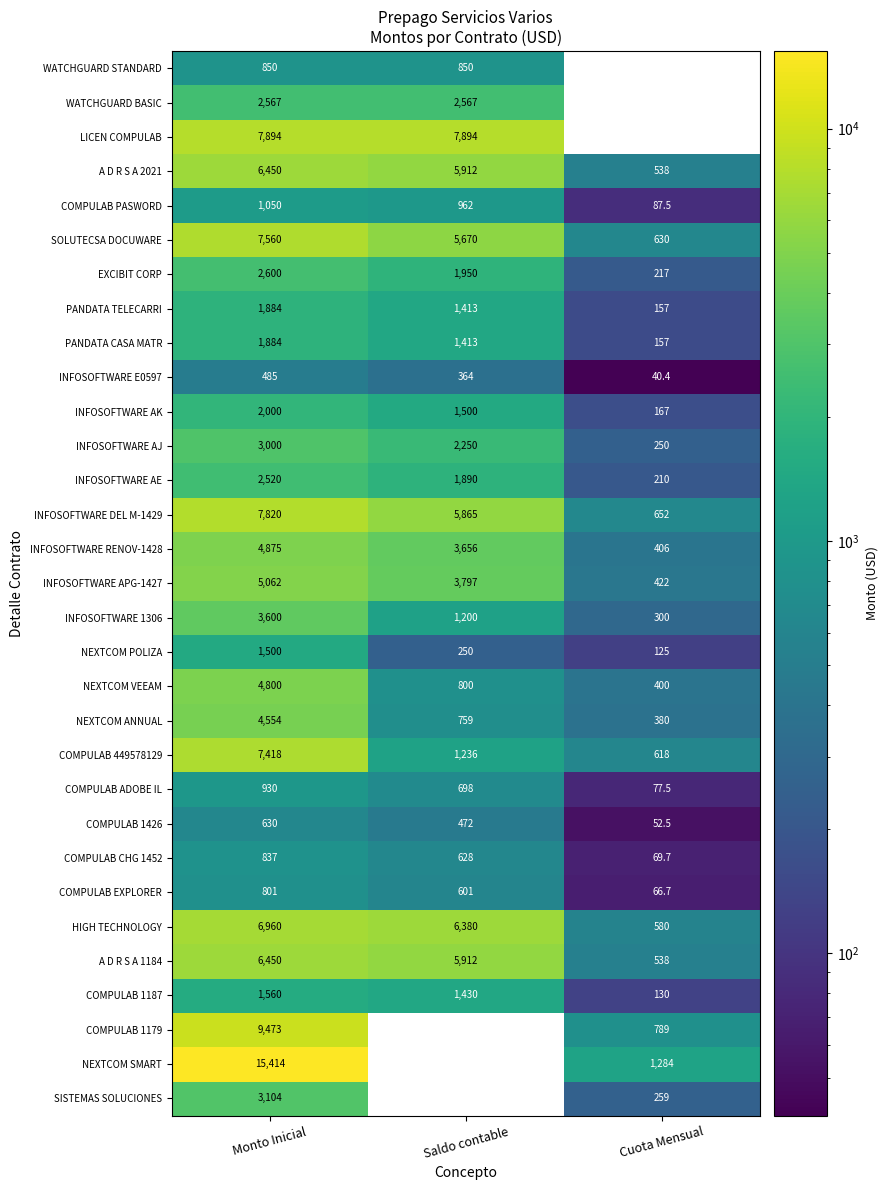

At which label does INFOSOFTWARE APG-1427 first exceed 3797?

Monto Inicial